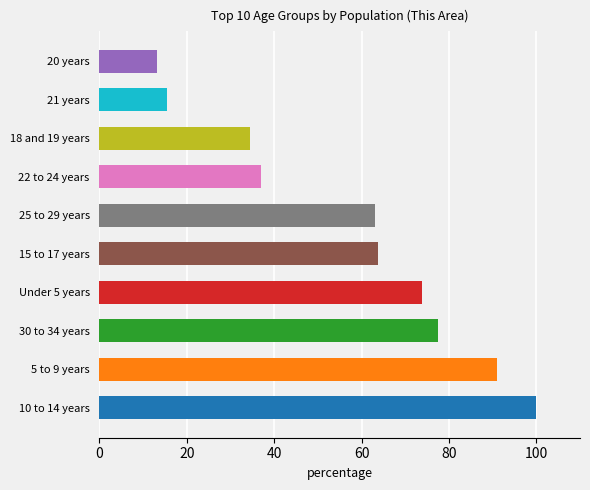

What is the ratio of the value at 30 to 34 years to the value at 20 years?

5.9